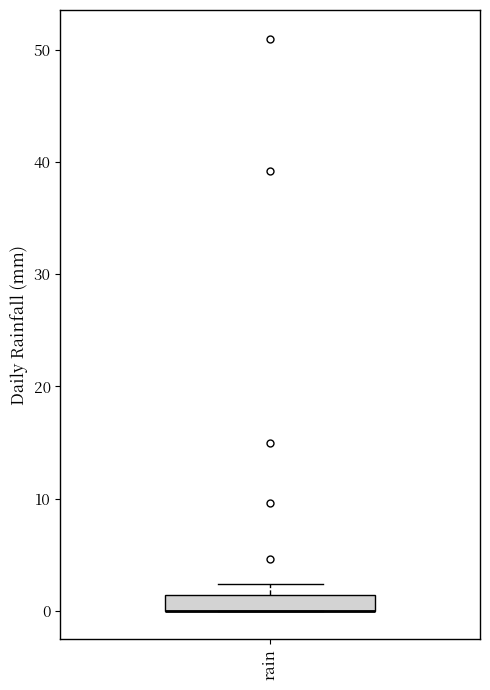

Where is the upper edge of the box for rain on the y-axis? The values are not printed on the chart, so give them approximately, as read against the axis.

1